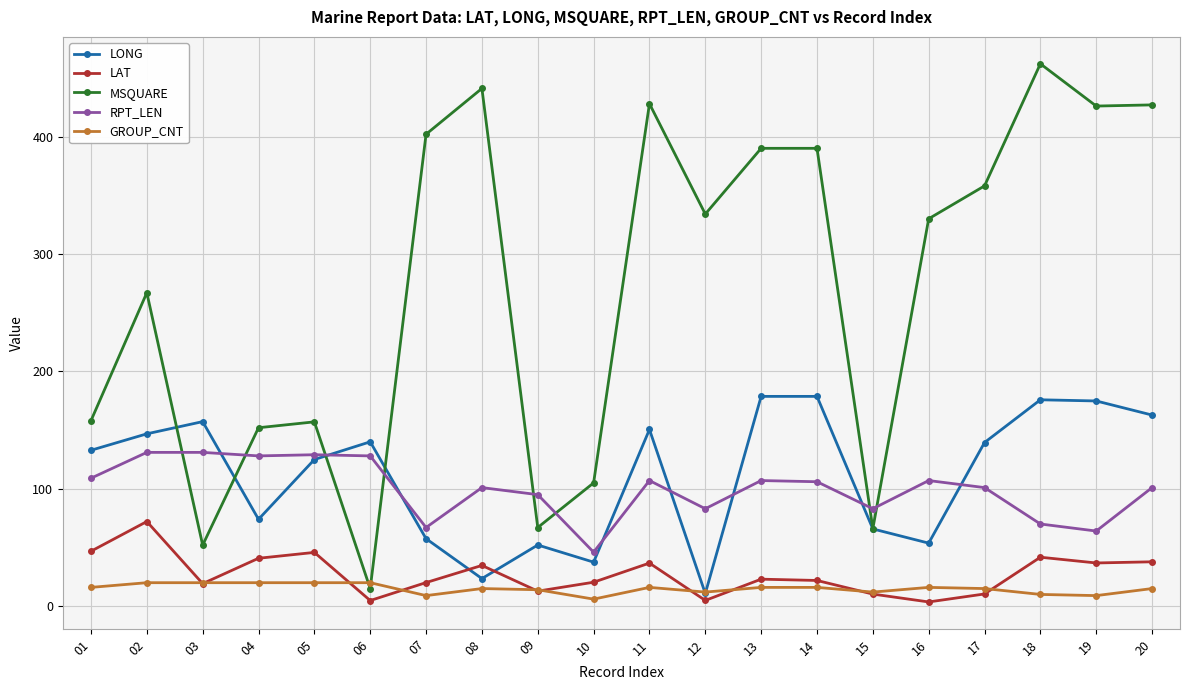

What are all the series names shown in the legend?

LONG, LAT, MSQUARE, RPT_LEN, GROUP_CNT